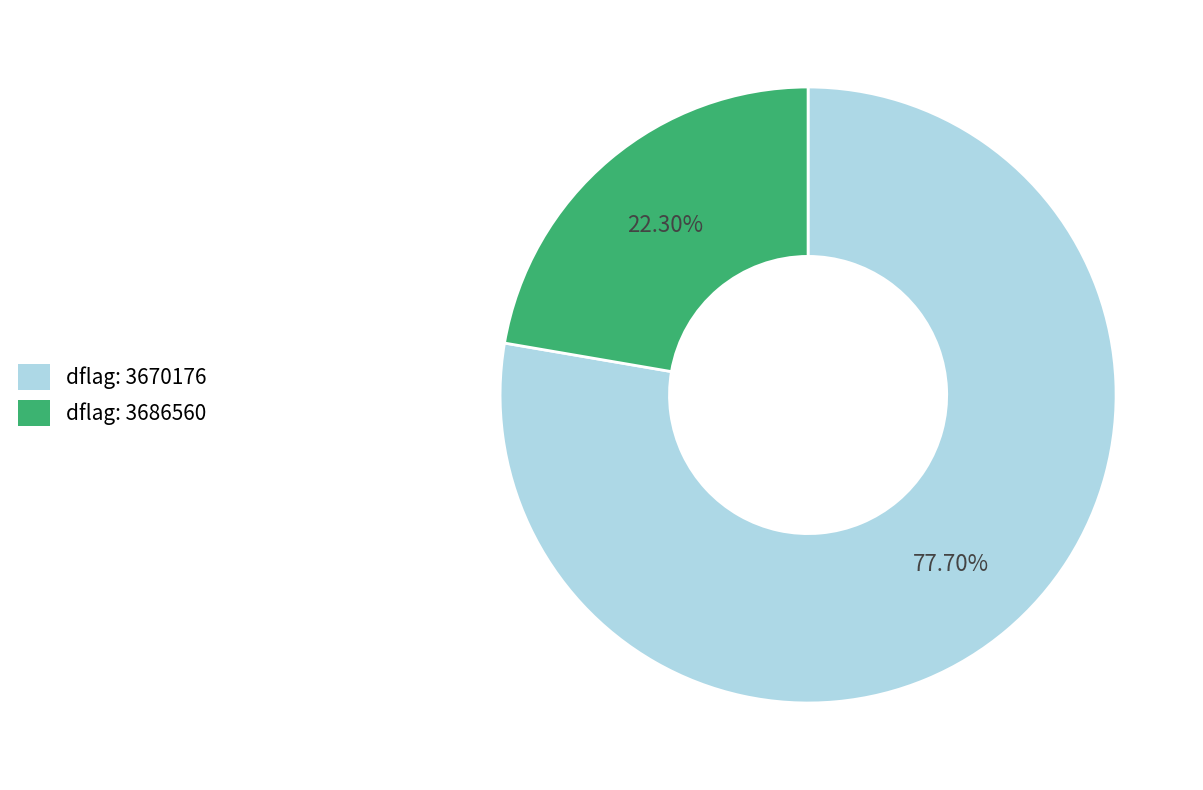

Rank the categories by value from lowest to highest.

dflag: 3686560, dflag: 3670176